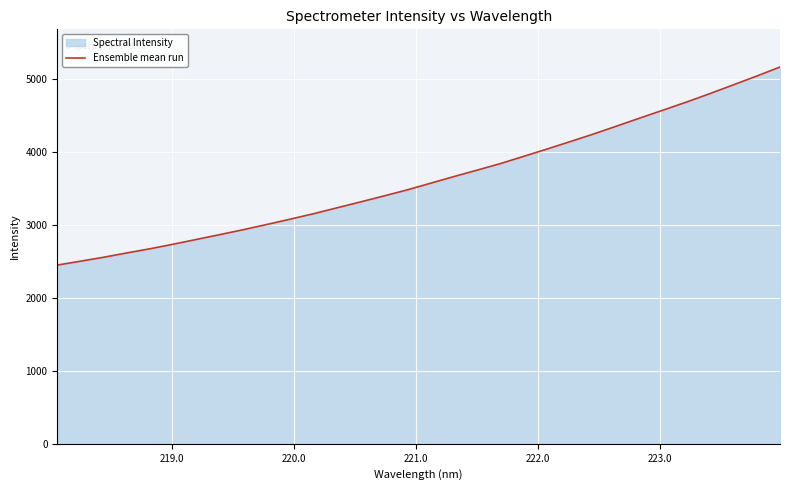

What is the difference between the maximum and minimum values?

2717.6